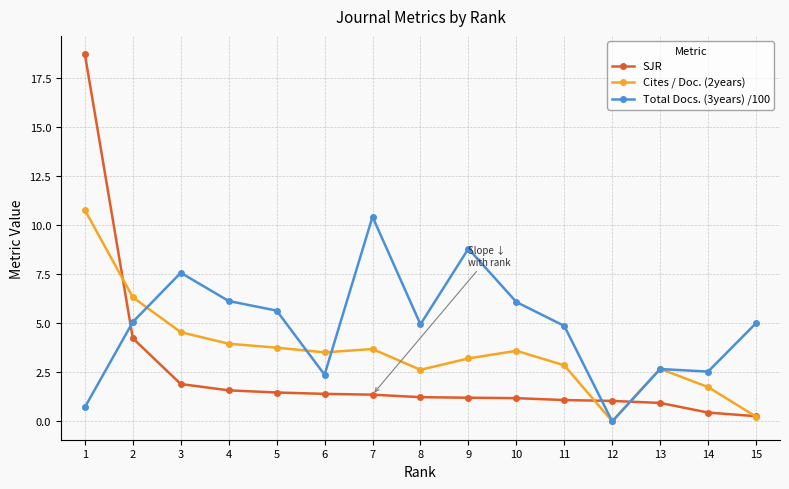

What is the sum of all Cites / Doc. (2years) values?

53.6